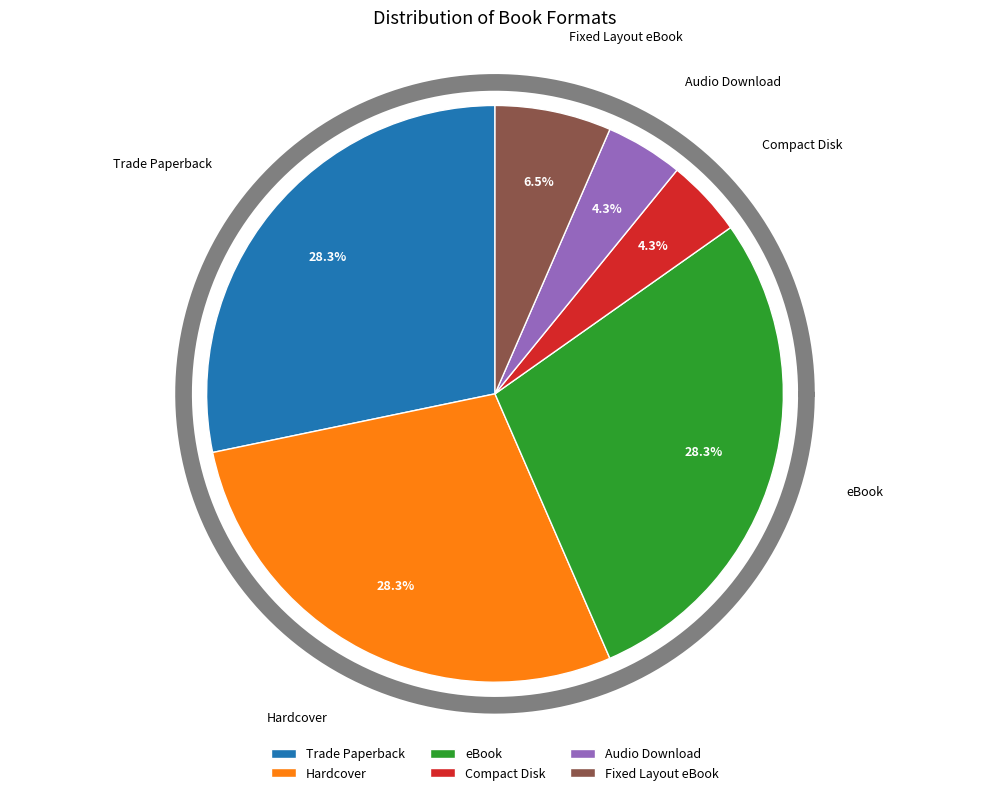

How much of the chart is everything except Compact Disk?

95.7%